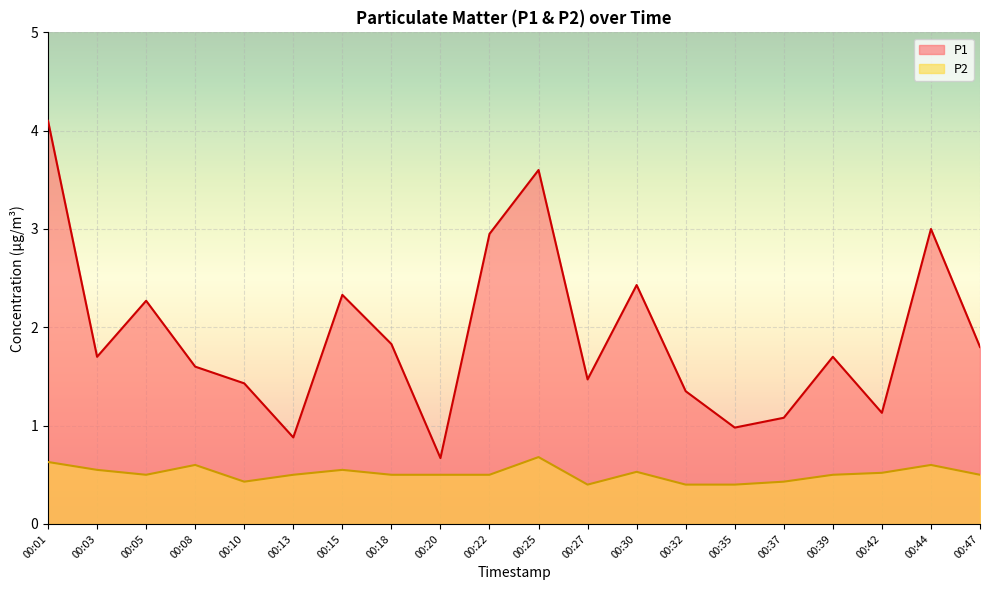

At which label is P1 closest to 2?

00:18